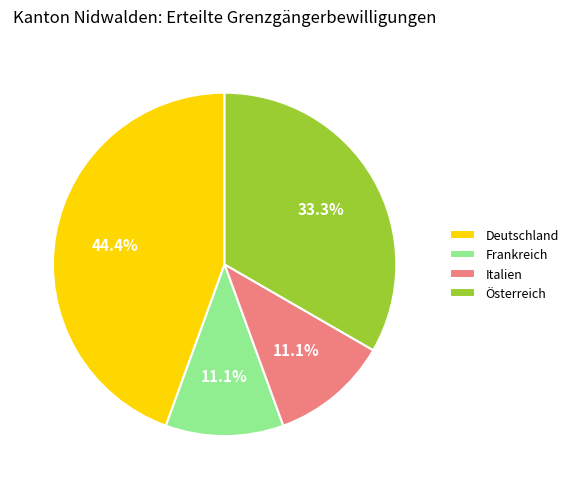

What is the total percentage of Österreich and Italien?

44.4%